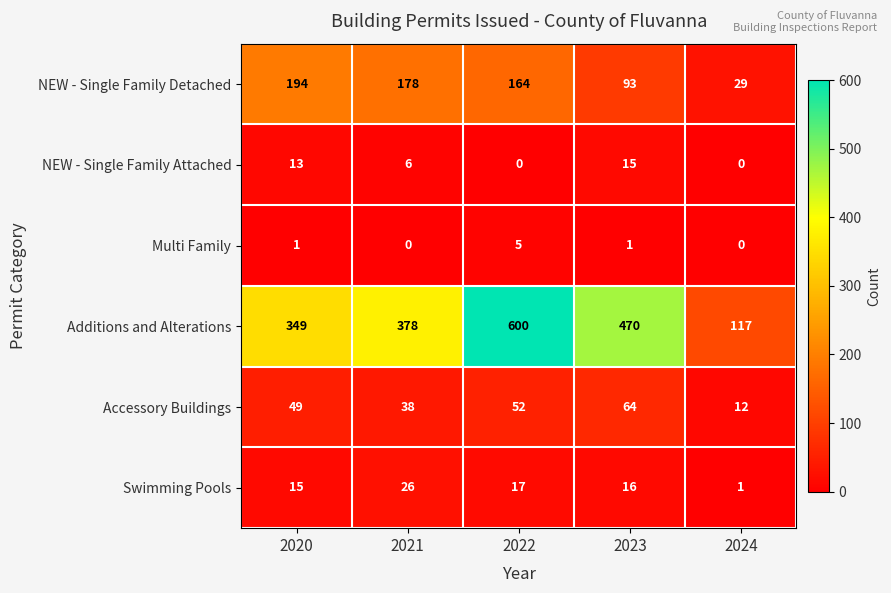

What is the maximum value shown in the chart?

600